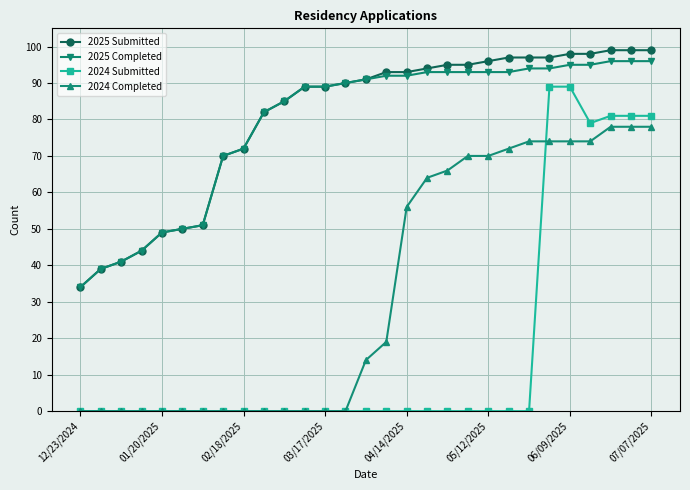

At how many categories does at least one series exceed 78?

20